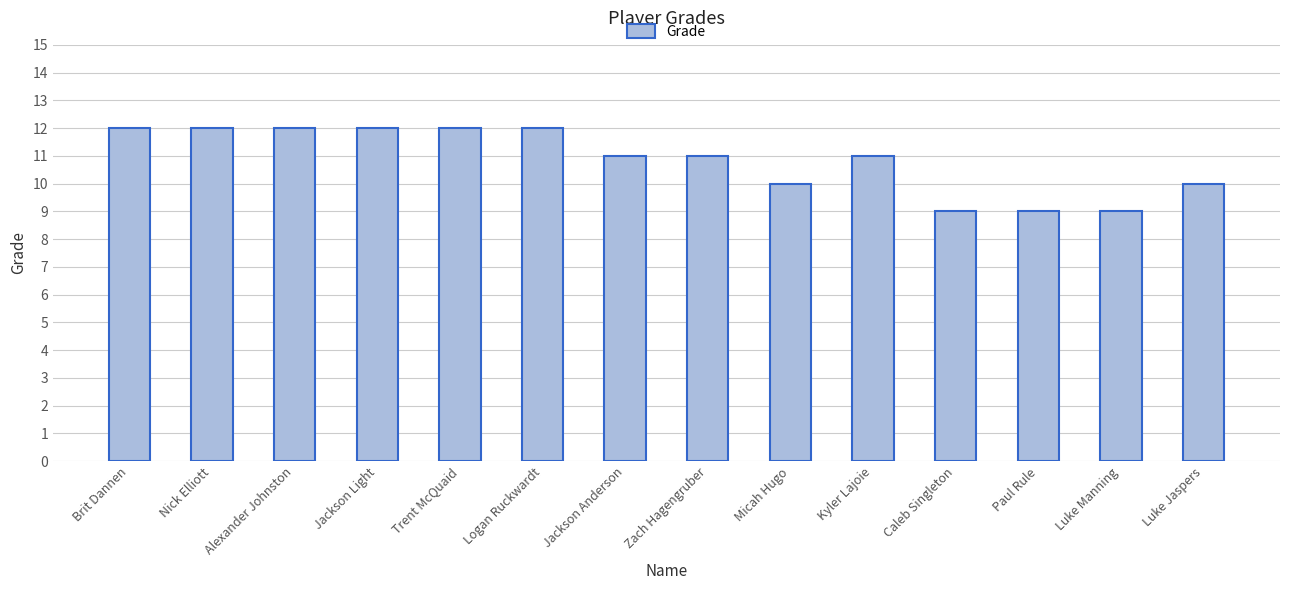

What is the maximum value shown in the chart?

12